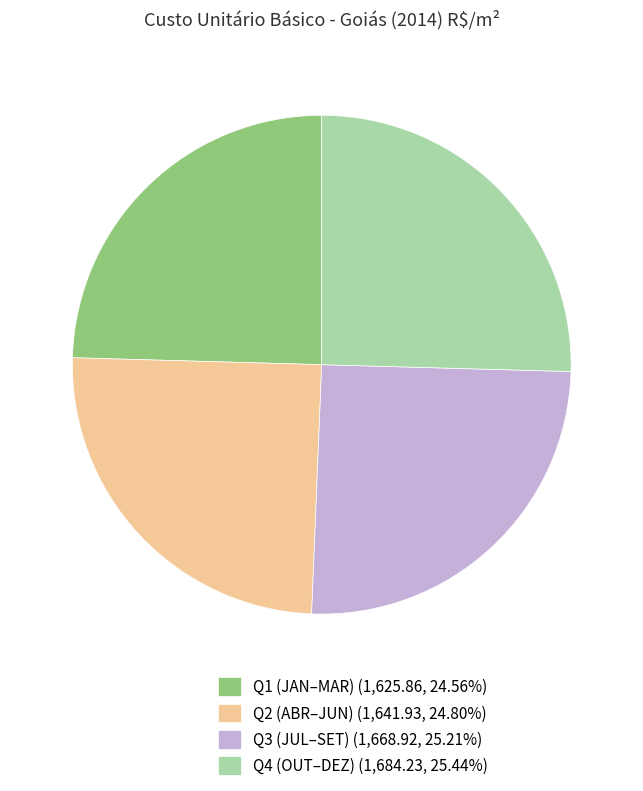

How many segments does this pie chart have?

4